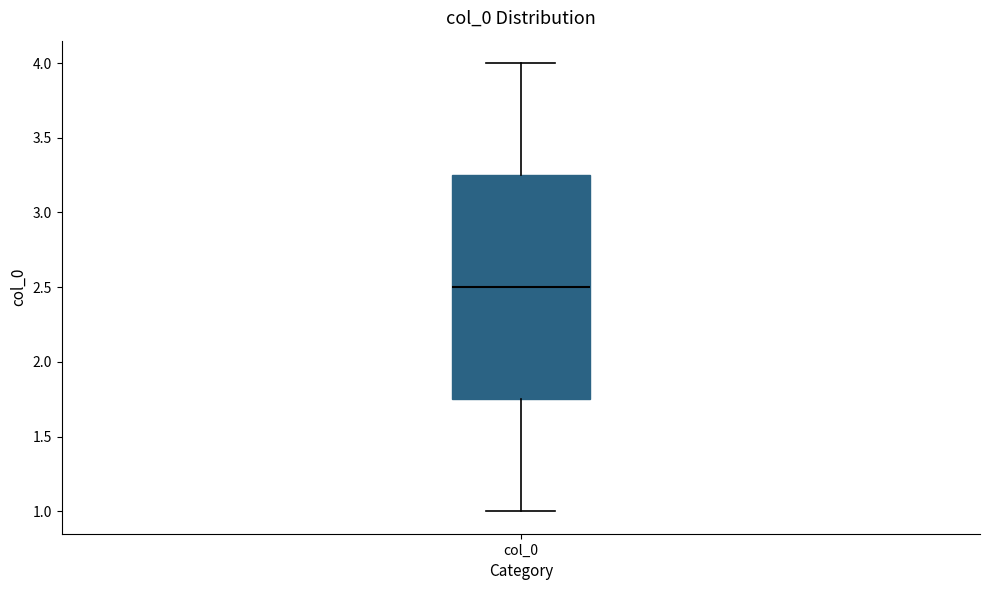

Transcribe this box plot: give where the median line is, the range the box spans, and where the two whiskers end, as read against the y-axis. The values are not printed on the chart, so give them approximately, as read against the axis.

median 2.50, box 1.75 to 3.25, whiskers 1.00 to 4.00